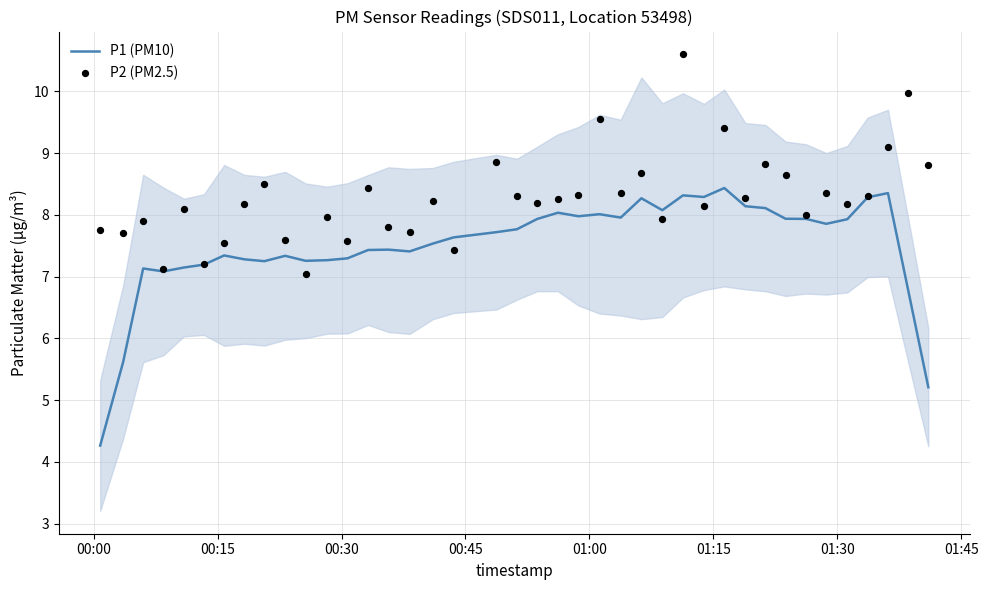

Which series contains the highest Y value?

P2 (PM2.5)